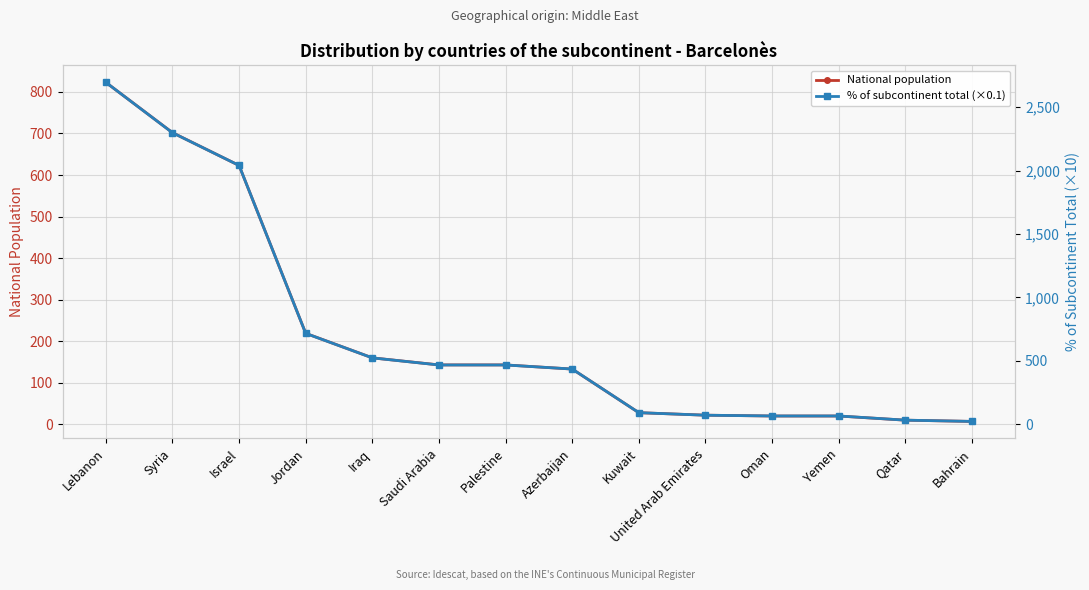

True or false: % of subcontinent total (×0.1) and National population cross at least once.

False